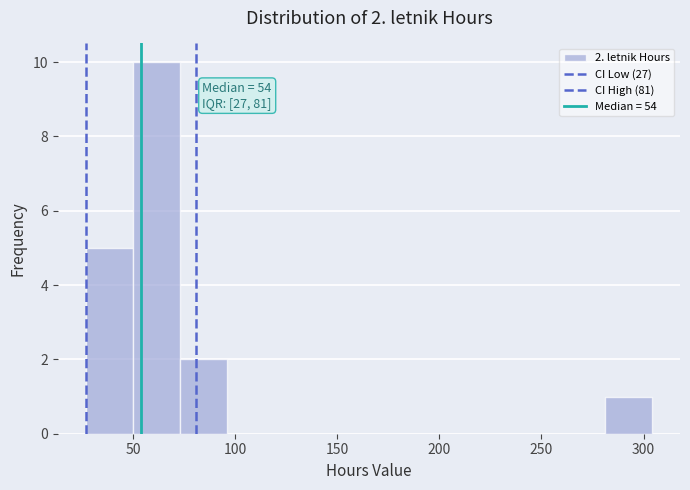

Over which range of the x-axis is the bar tallest?

50 to 75